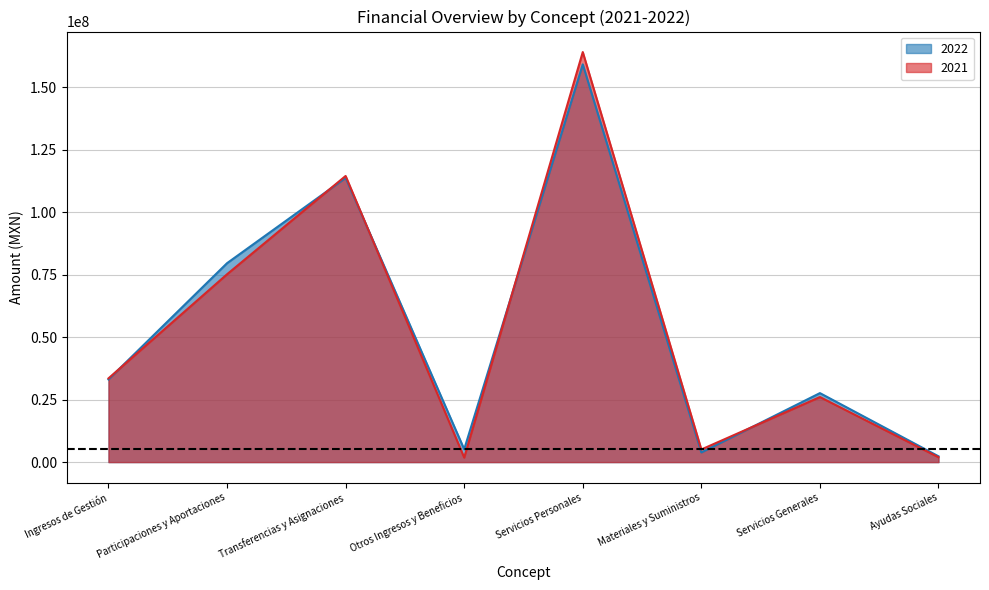

At which label does 2022 reach its minimum?

Ayudas Sociales